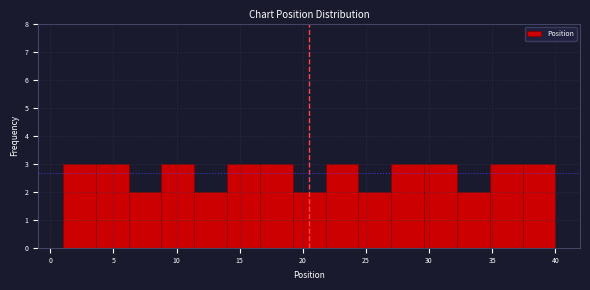

Reading left to right, list every bar in this chart as the range it spans on the x-axis followed by its height. Neither the bar edges nor the heights are printed on the chart, so give them approximately, as read against the axes.

1.0 to 3.6: 3
3.6 to 6.2: 3
6.2 to 8.8: 2
8.8 to 11.4: 3
11.4 to 14.0: 2
14.0 to 16.6: 3
16.6 to 19.2: 3
19.2 to 21.8: 2
21.8 to 24.4: 3
24.4 to 27.0: 2
27.0 to 29.6: 3
29.6 to 32.2: 3
32.2 to 34.8: 2
34.8 to 37.4: 3
37.4 to 40.0: 3